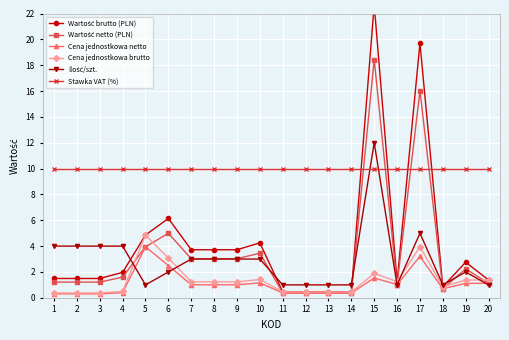

What is the minimum value shown in the chart?

0.3